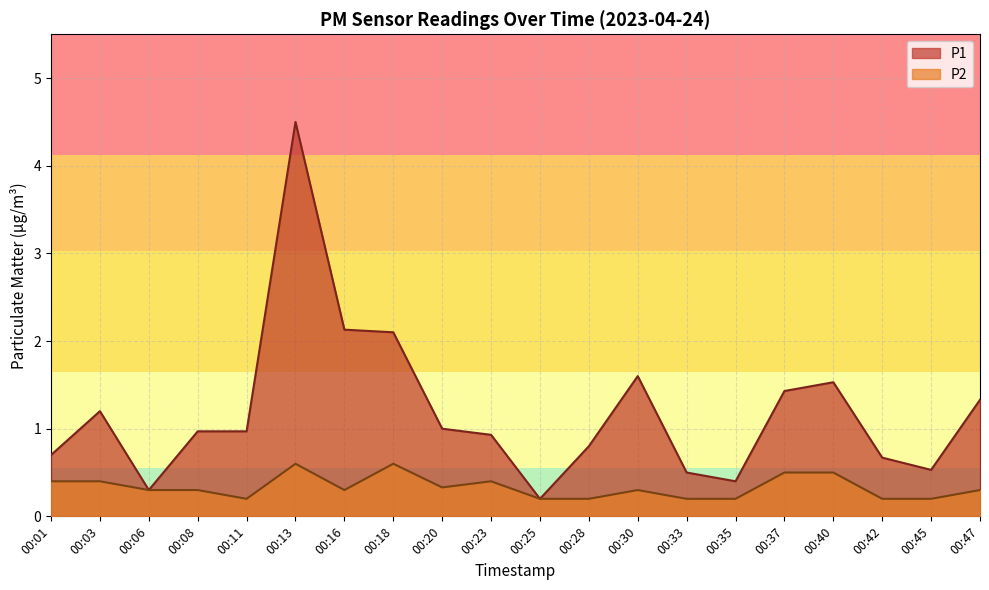

What are all the series names shown in the legend?

P1, P2